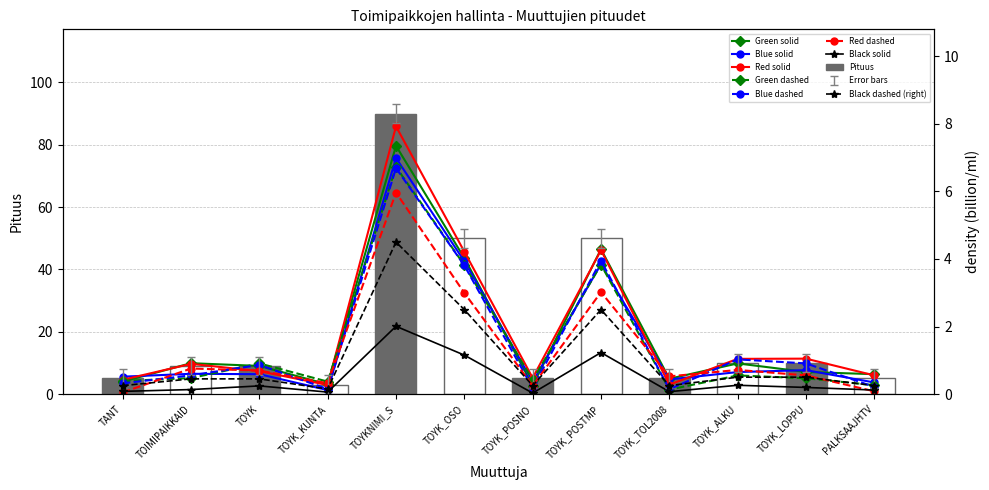

How many bars are there in total?

12